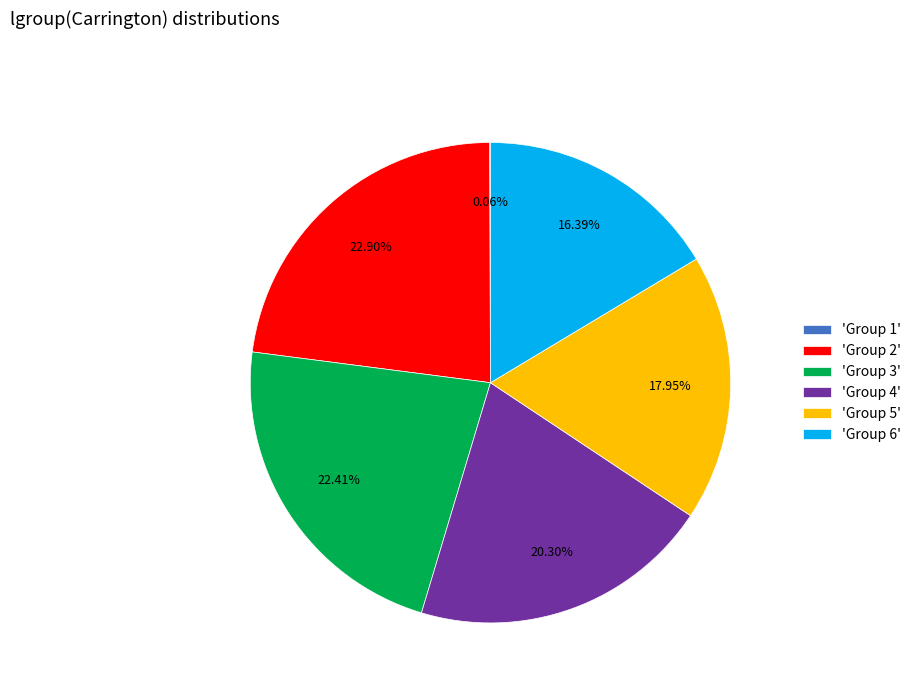

Is there a majority slice in this chart?

No